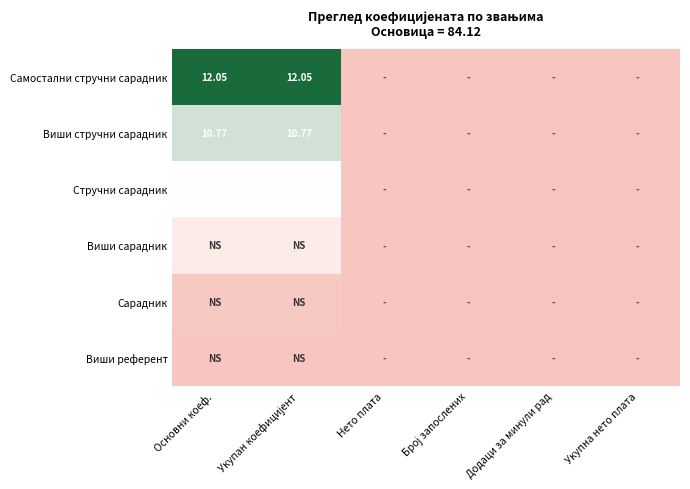

Rank the categories by Виши референт value from lowest to highest.

Нето плата, Број запослених, Додаци за минули рад, Укупна нето плата, Основни коеф., Укупан коефицијент